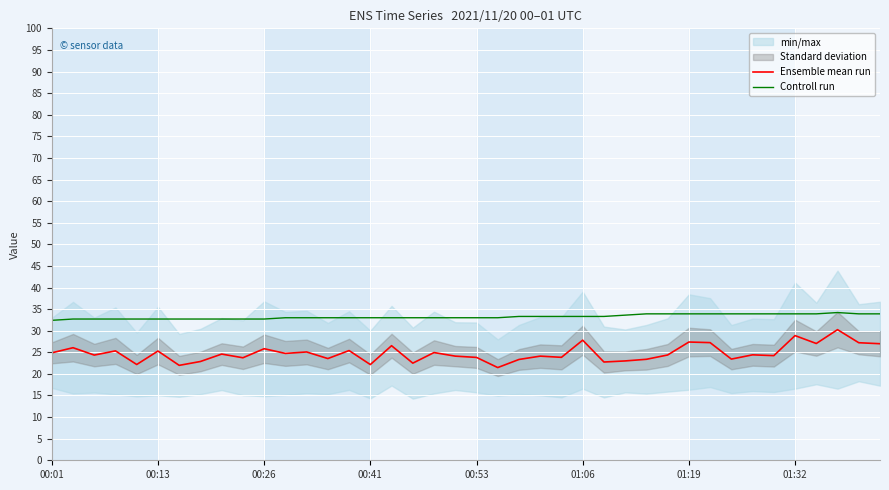

Reading right to left, what are all the values shown in this chart?

Ensemble mean run: 27.0	27.2	30.2	27.0	28.9	24.2	24.4	23.4	27.2	27.4	24.4	23.4	23.0	22.8	27.8	23.8	24.1	23.3	21.5	23.8	24.1	24.9	22.5	26.5	22.2	25.4	23.6	25.1	24.7	25.8	23.7	24.6	22.9	22.0	25.3	22.2	25.3	24.4	26.1	24.9
Controll run: 33.9	33.9	34.2	33.9	33.9	33.9	33.9	33.9	33.9	33.9	33.9	33.9	33.6	33.3	33.3	33.3	33.3	33.3	33.0	33.0	33.0	33.0	33.0	33.0	33.0	33.0	33.0	33.0	33.0	32.7	32.7	32.7	32.7	32.7	32.7	32.7	32.7	32.7	32.7	32.4